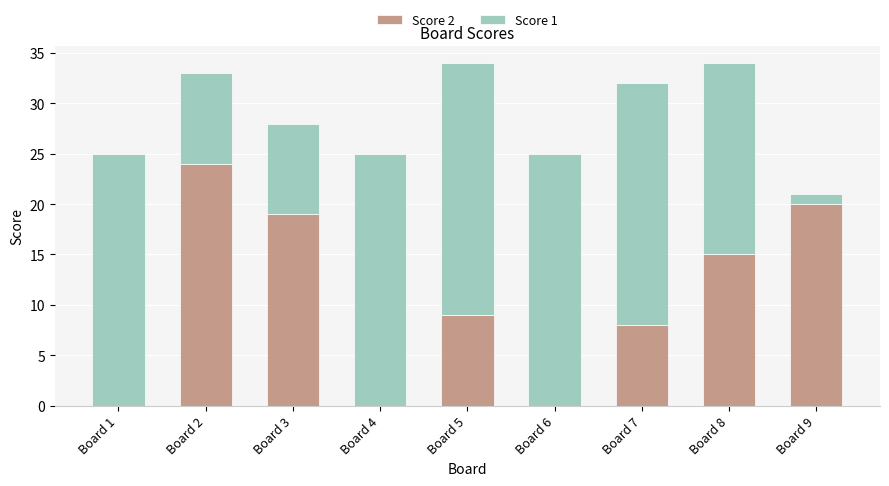

What is the sum of the Score 2 values at Board 7 and Board 3?

27